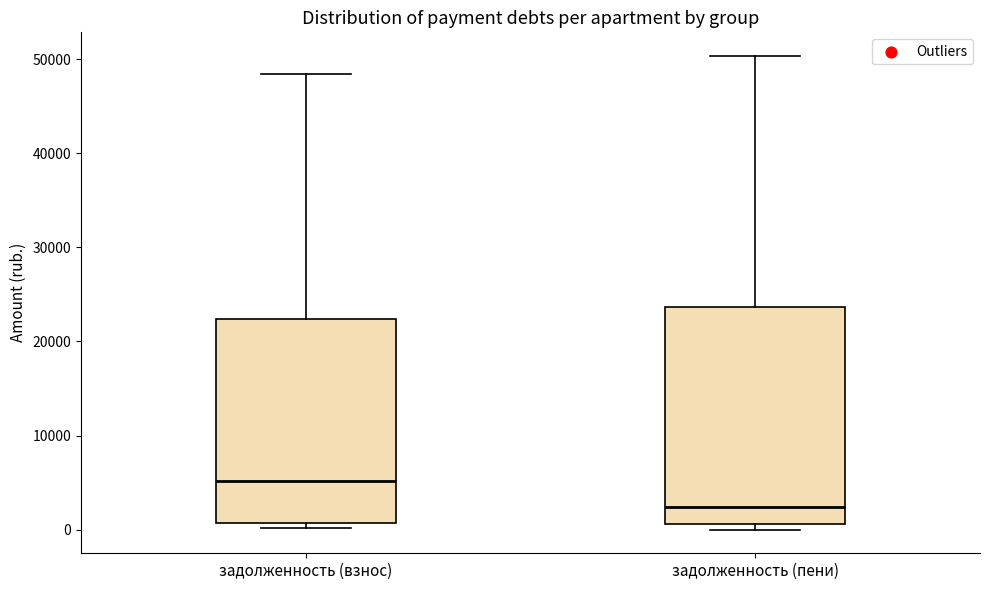

Comparing the boxes themselves (not the whiskers), which one is the tallest?

задолженность (пени)